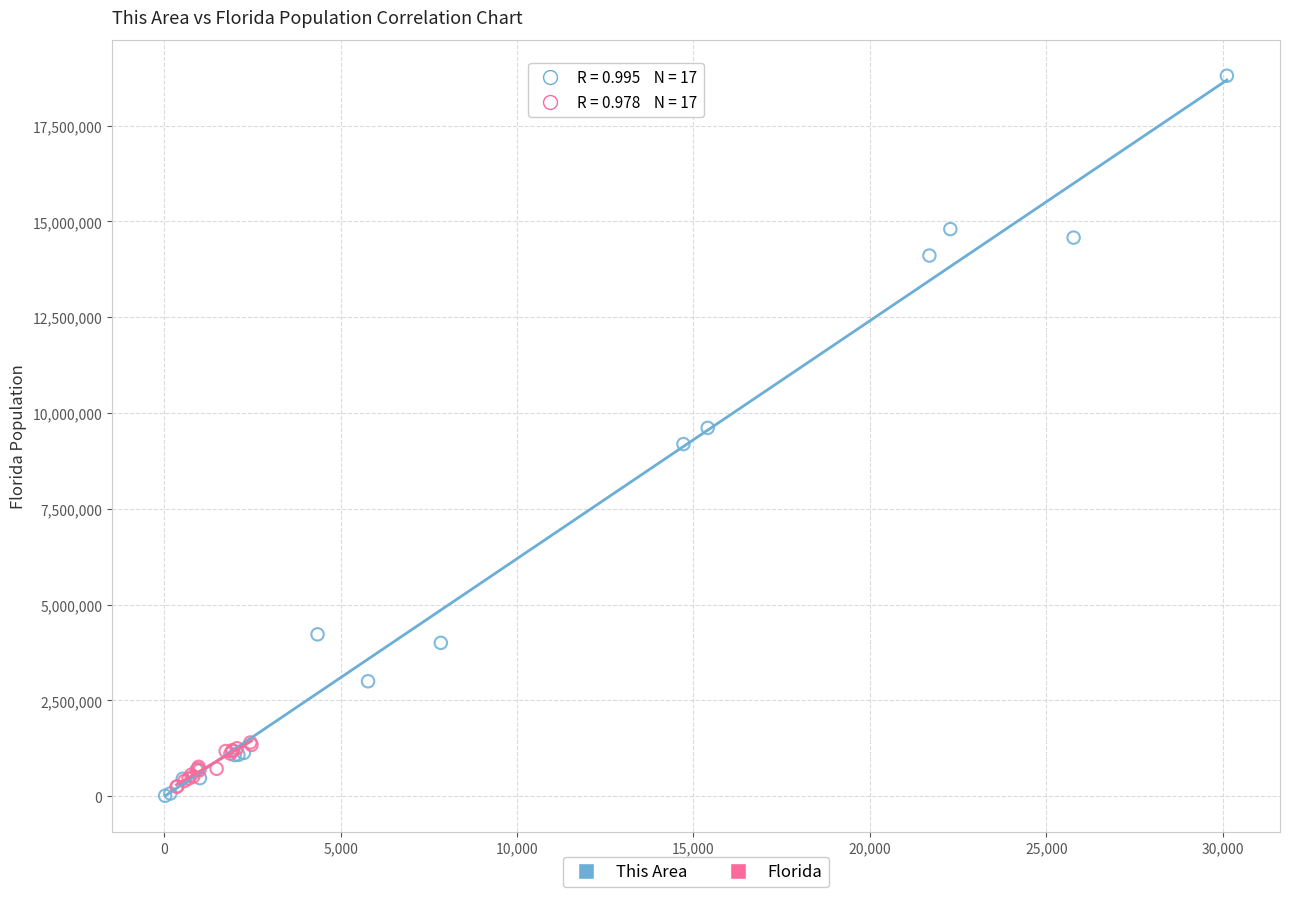

Which series has the largest Y range (max minus min)?

This Area